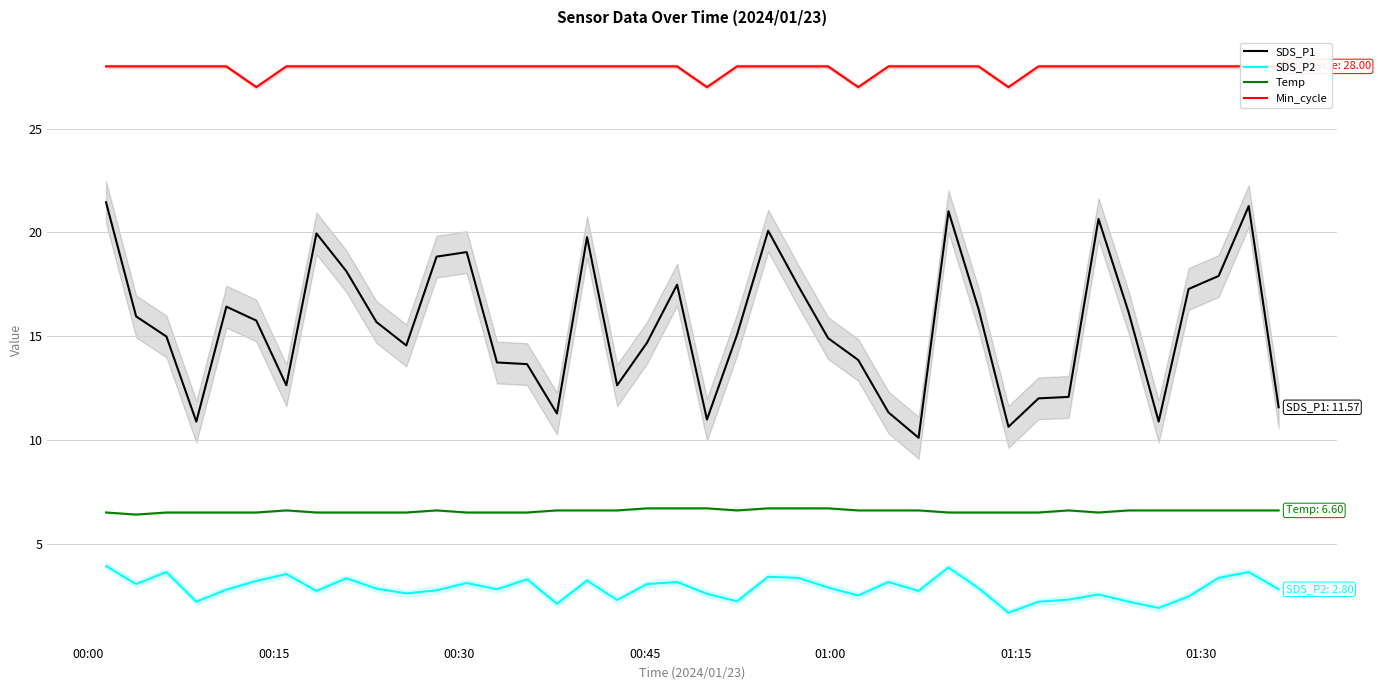

True or false: Temp and SDS_P2 intersect in this chart.

False